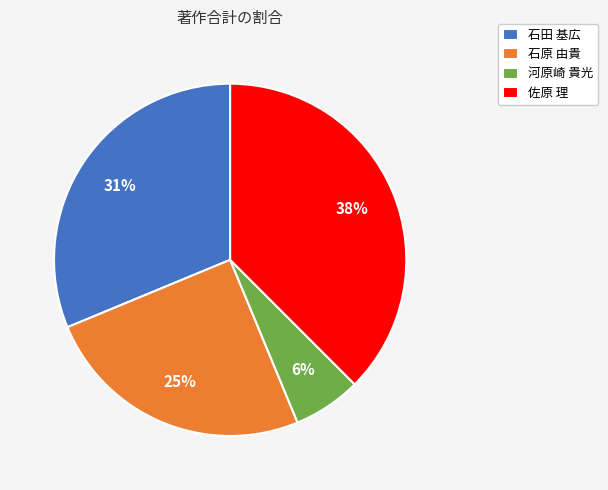

What is the ratio of the value at 石田 基広 to the value at 佐原 理?

0.8